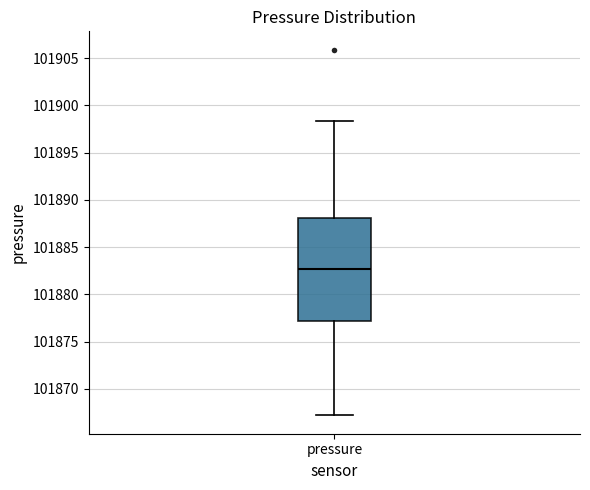

Where is the upper edge of the box for pressure on the y-axis? The values are not printed on the chart, so give them approximately, as read against the axis.

101888.0